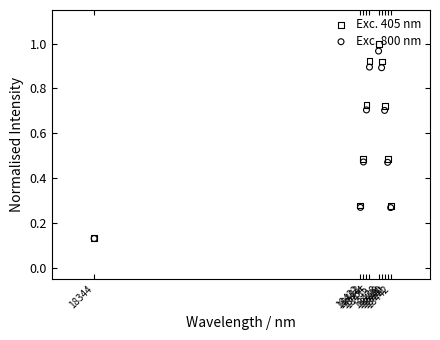

Which series has the widest spread of Y values?

Exc. 405 nm